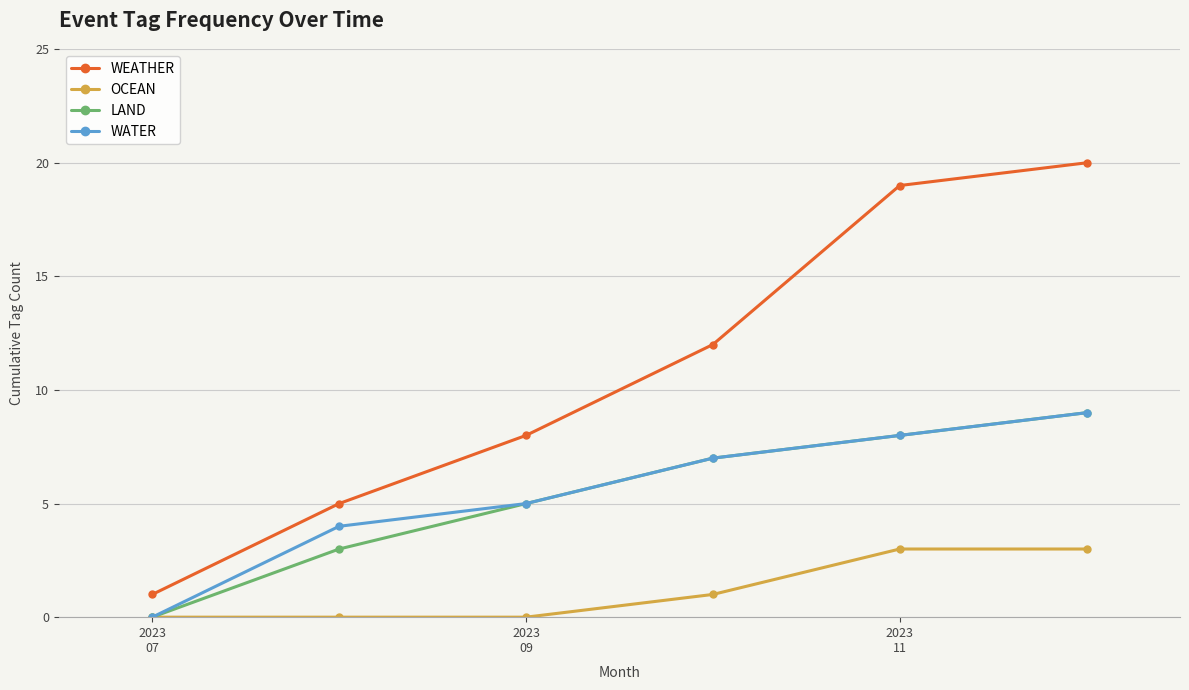

Which series has the largest total across all categories?

WEATHER